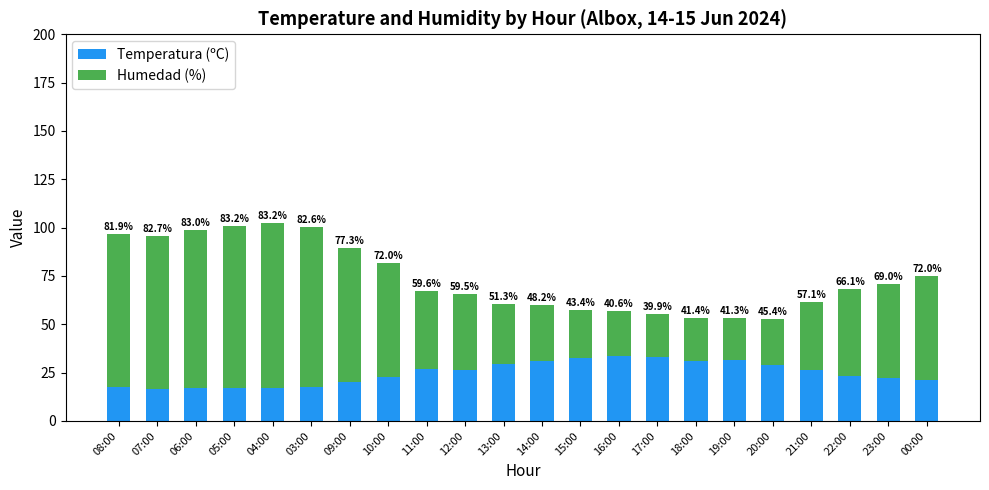

Which series has the widest spread of values?

Humedad (%)